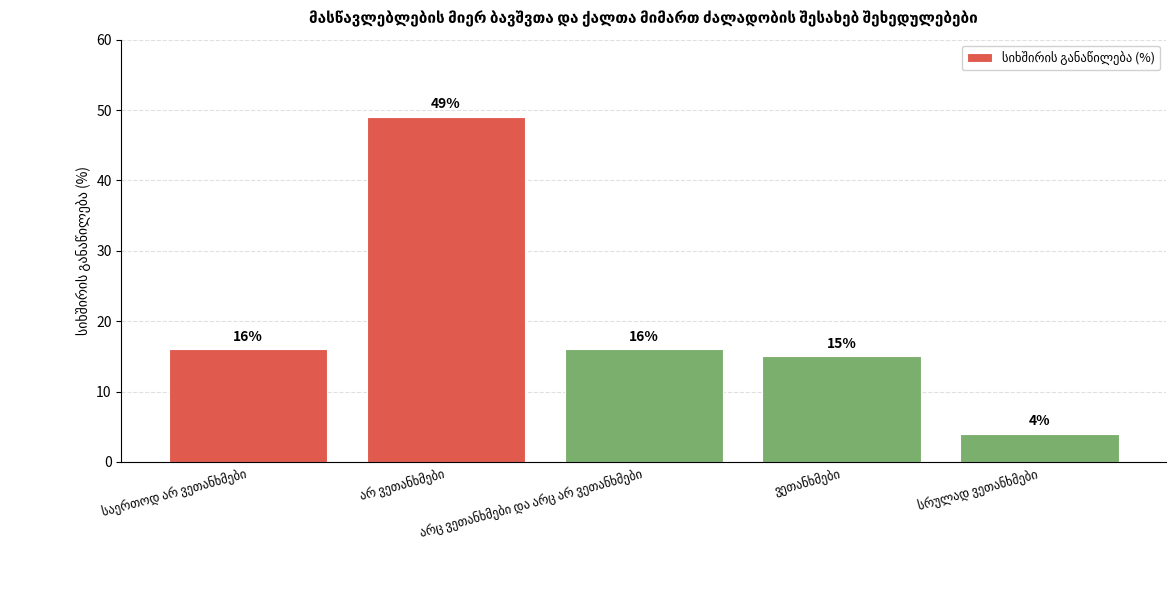

What is the sum of all values?

100